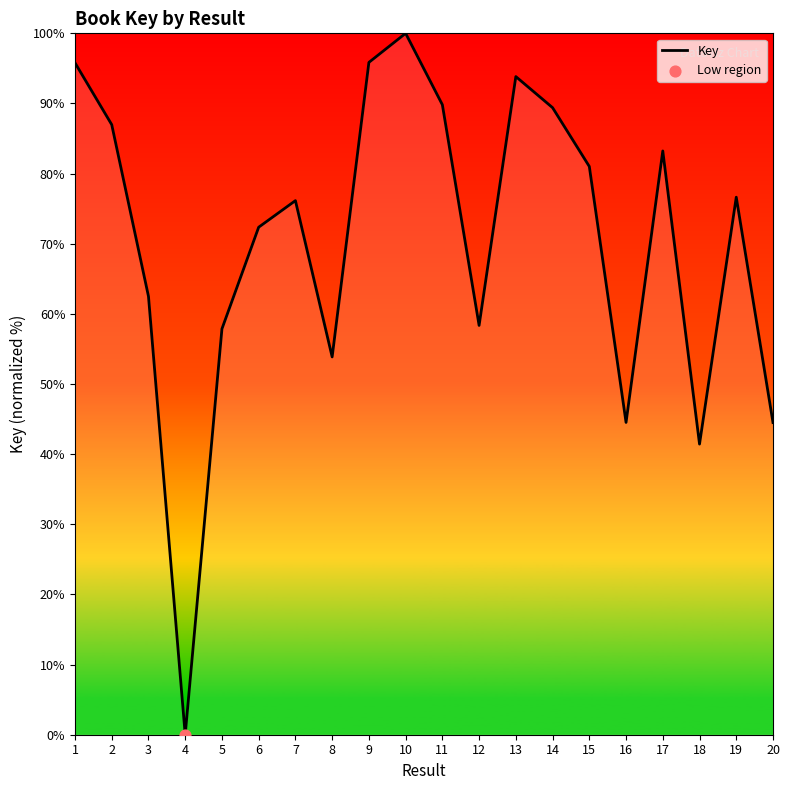

What is the change in value from 10 to 15?

-19.0